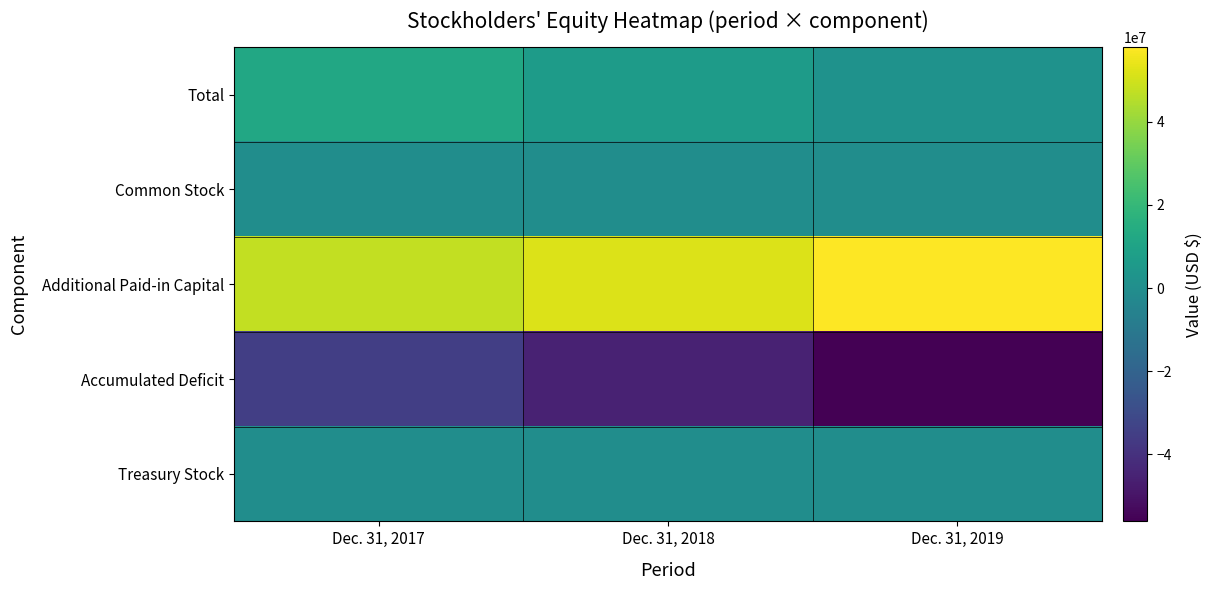

Which series has the widest spread of values?

Accumulated Deficit